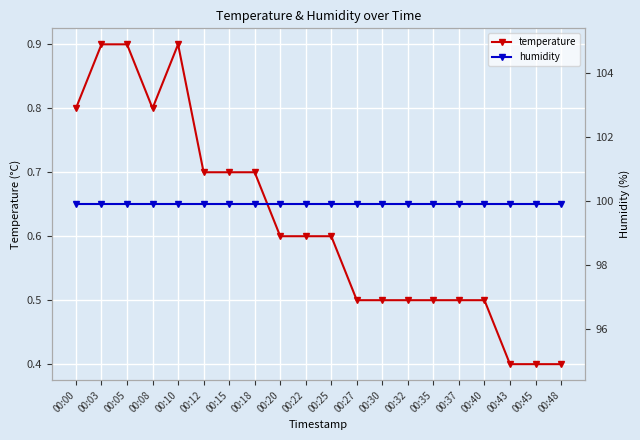

At which category does the chart reach its minimum across all series?

00:43